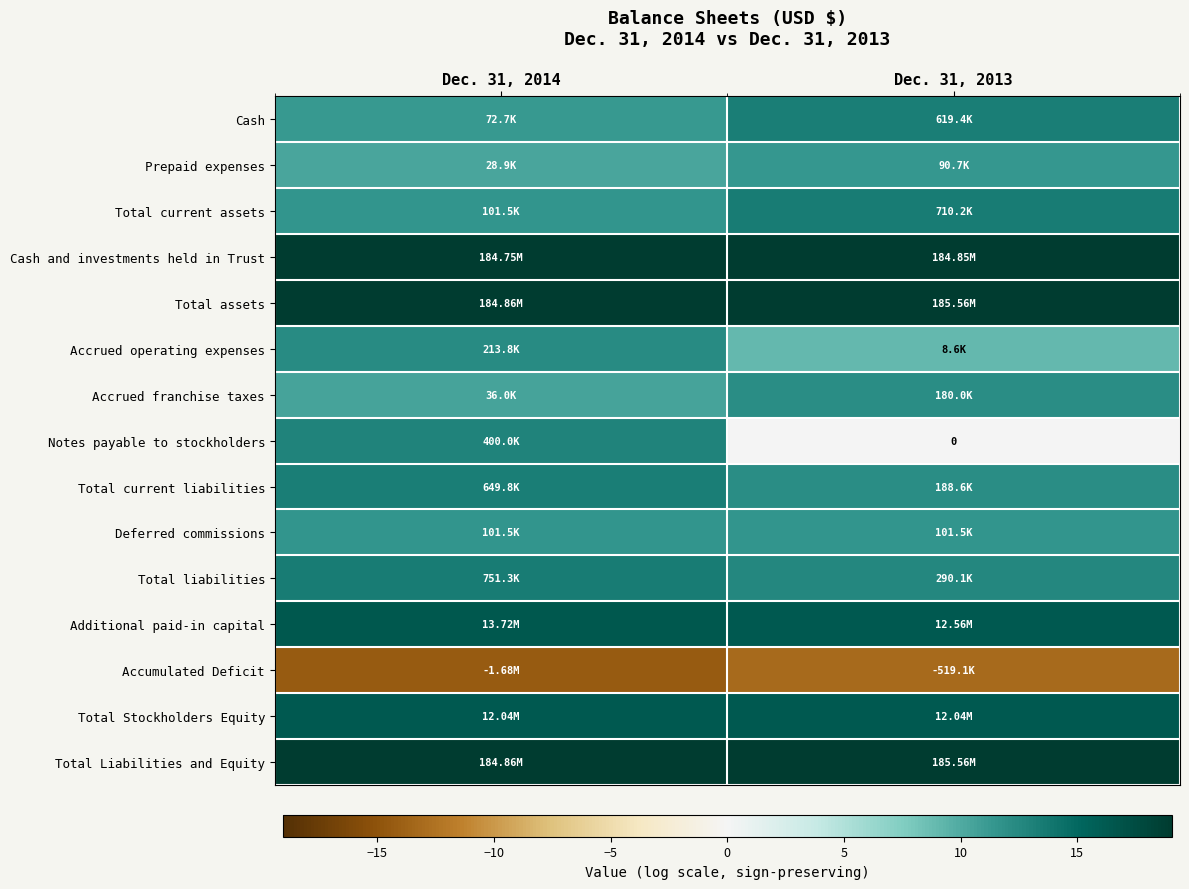

What is the spread (max minus min) of values at Dec. 31, 2013?

32.2